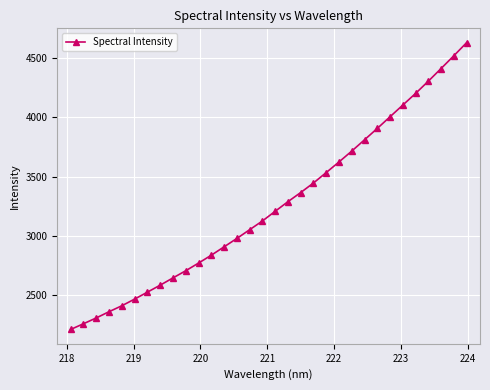

What is the maximum value shown in the chart?

4626.4